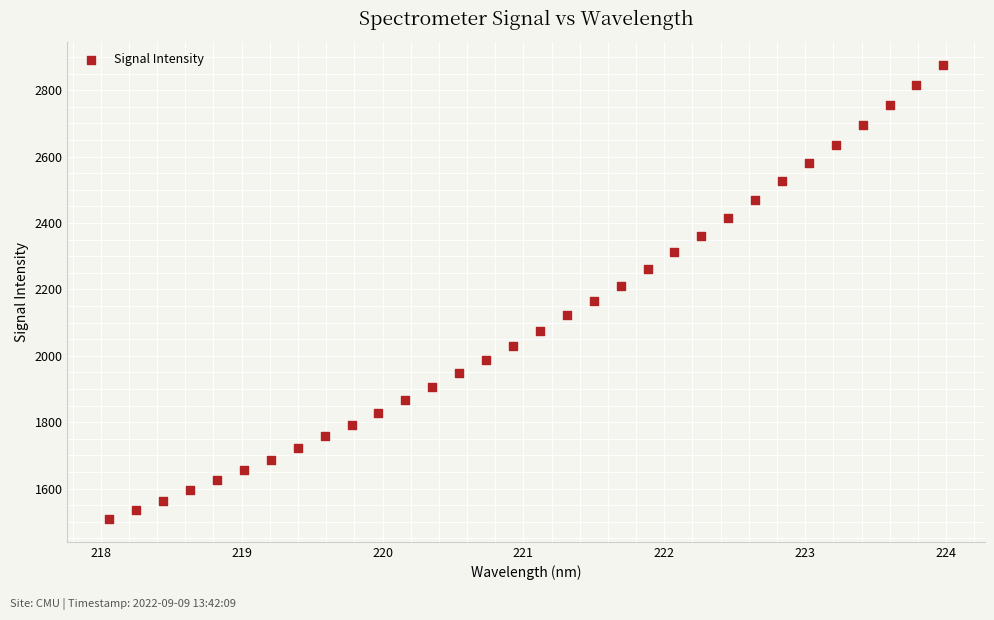

What is the range of X values (max minus min)?

5.9